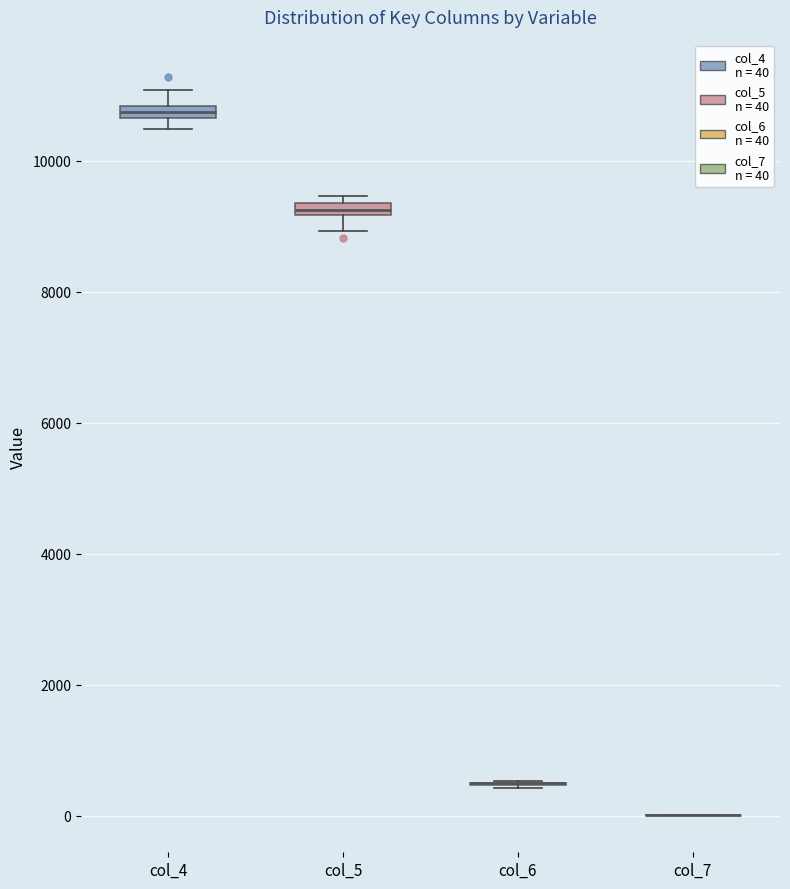

Where is the upper edge of the box for col_4 on the y-axis? The values are not printed on the chart, so give them approximately, as read against the axis.

10800